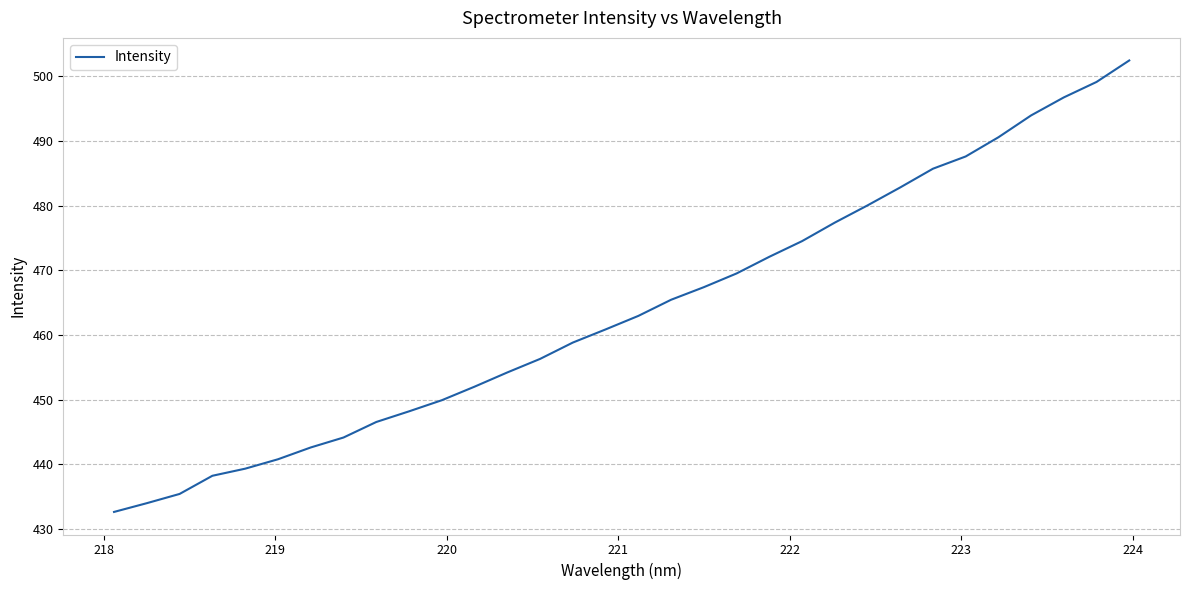

What is the smallest value displayed?

432.7